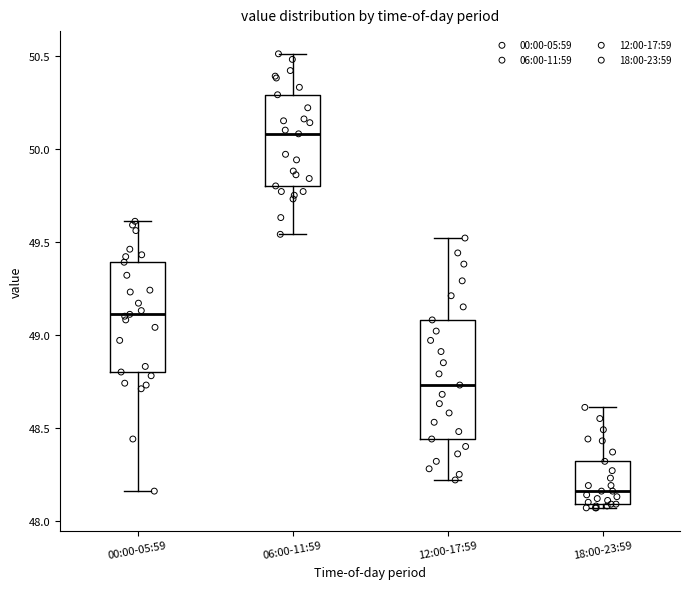

Where does the upper whisker of the box for 12:00-17:59 end on the y-axis? The values are not printed on the chart, so give them approximately, as read against the axis.

49.50